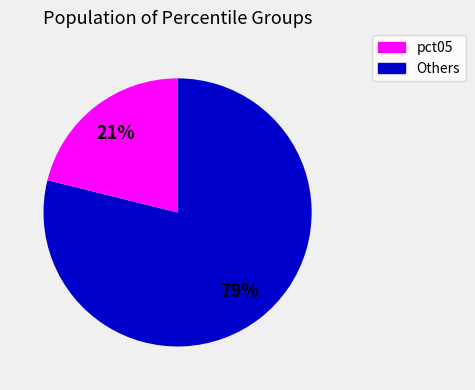

To the nearest percent, what is the difference between the largest and smallest slice percentages?

58%